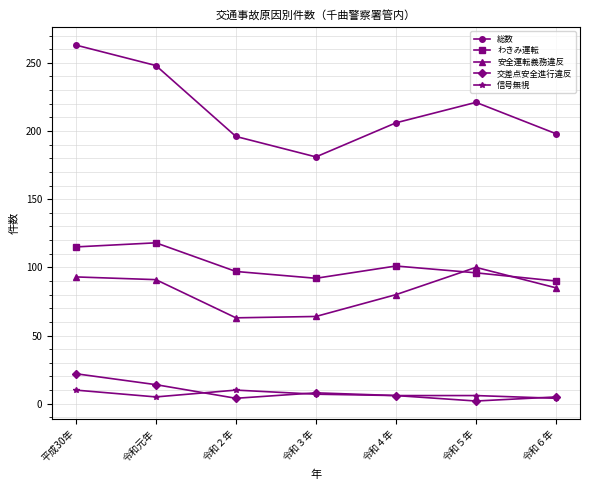

What is the difference between the maximum and minimum values in the 交差点安全進行違反 series?

20